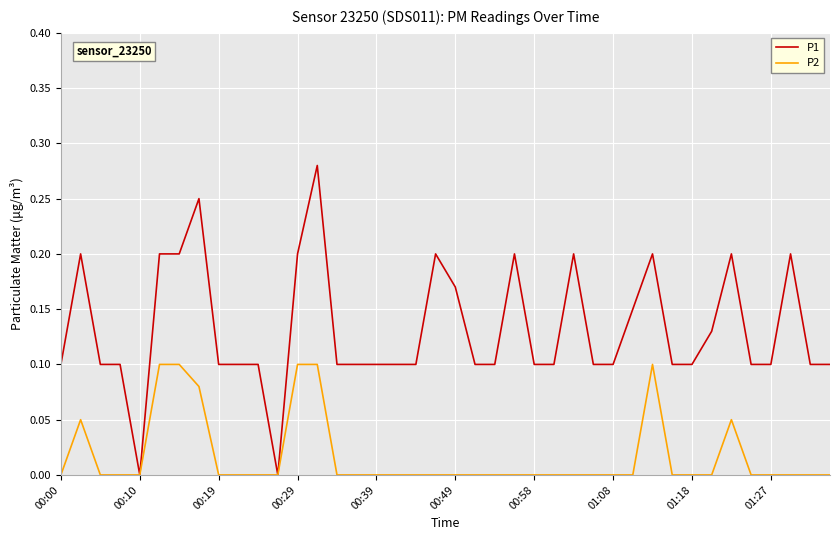

List the series in order of their peak value, lowest first.

P2, P1